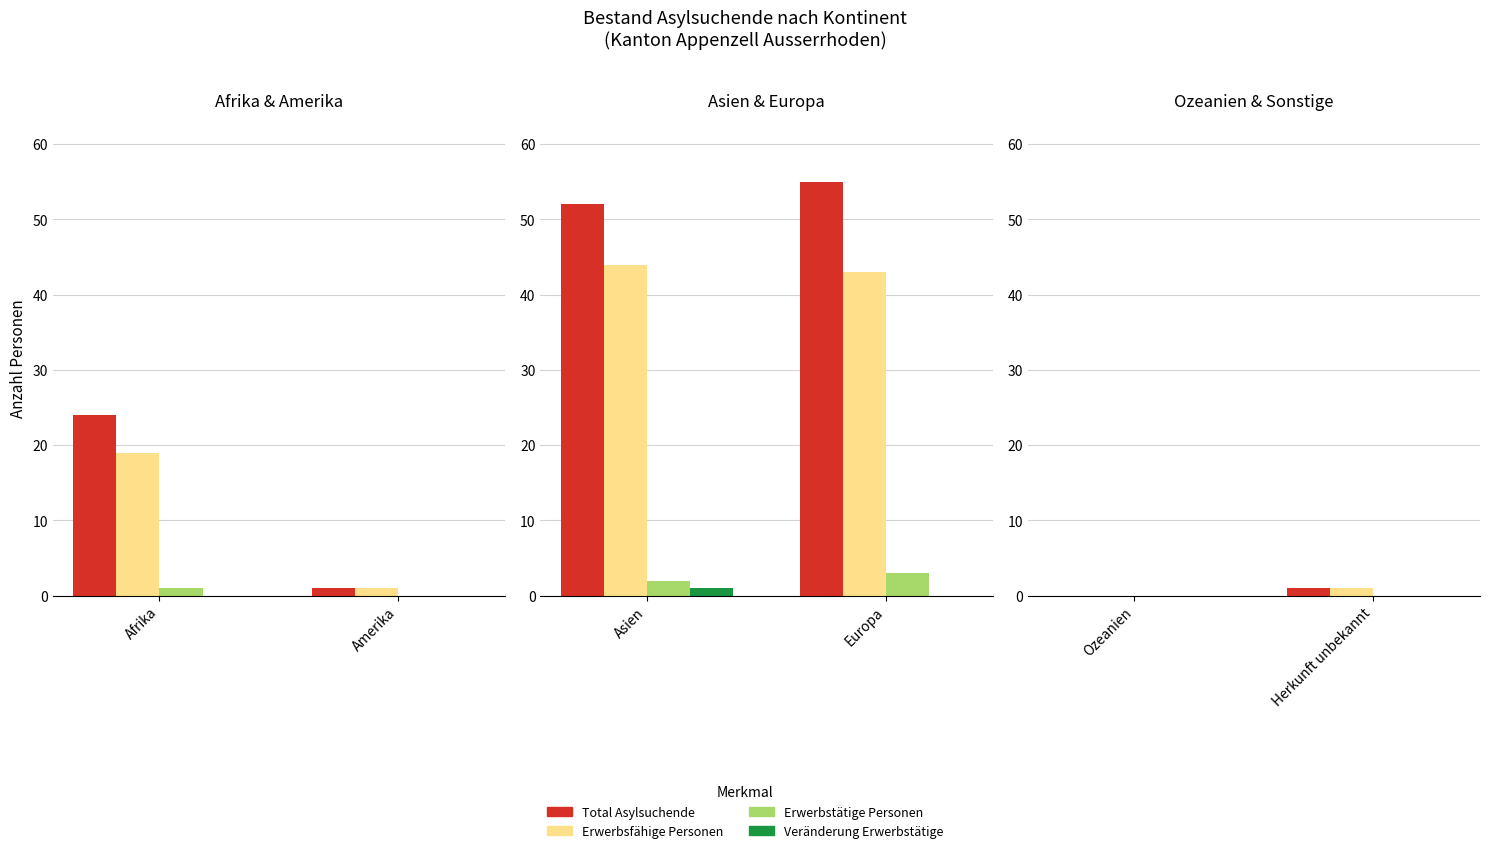

The Erwerbstätige Personen series shows 0 at Herkunft unbekannt. True or false?

True